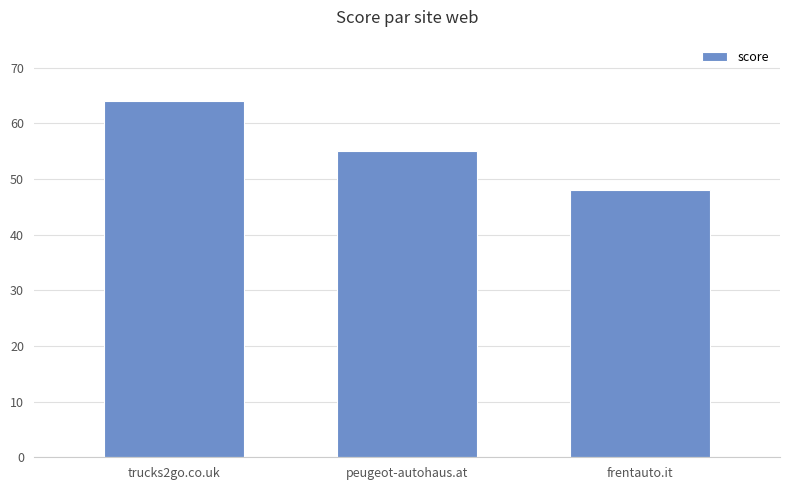

At which category does the chart reach its minimum across all series?

frentauto.it